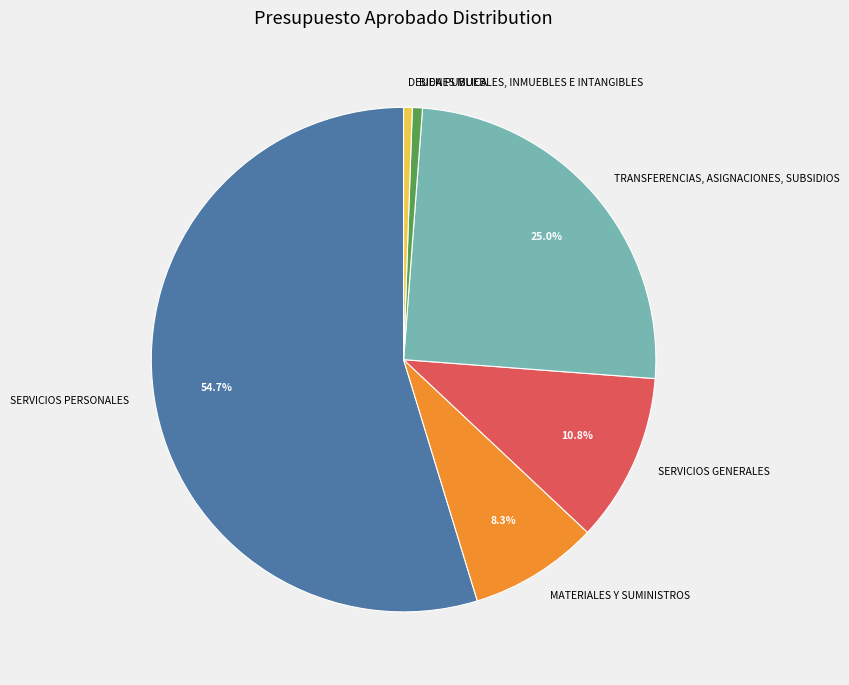

What percentage is the DEUDA PUBLICA slice, to the nearest percent?

1%